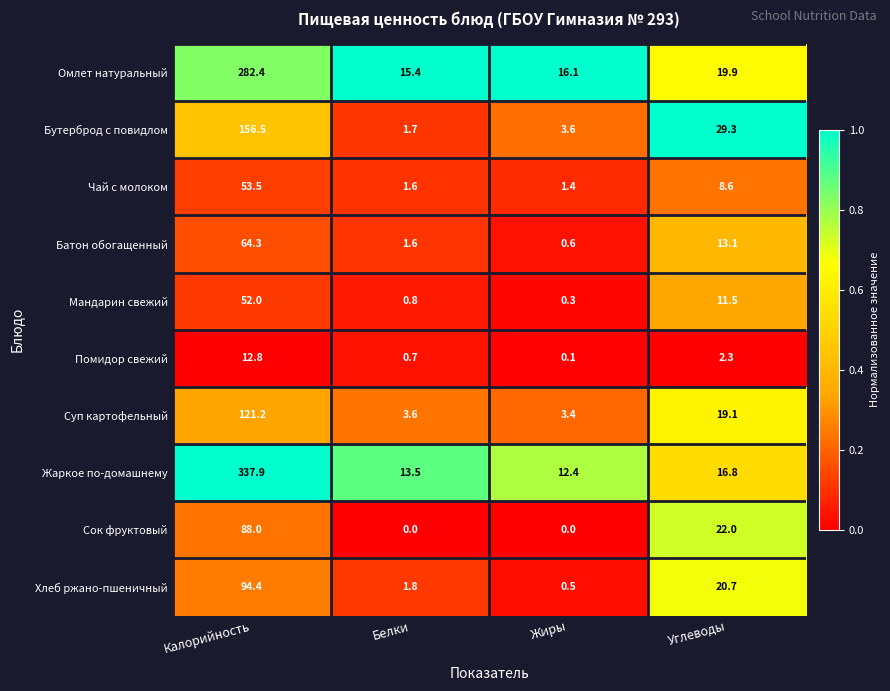

The value of Чай с молоком at Углеводы is 5.9. True or false?

False